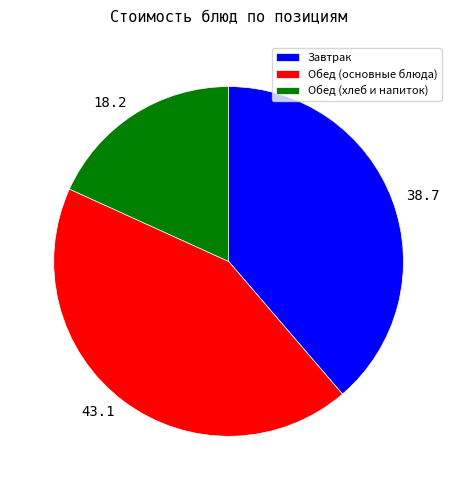

Is there a majority slice in this chart?

No